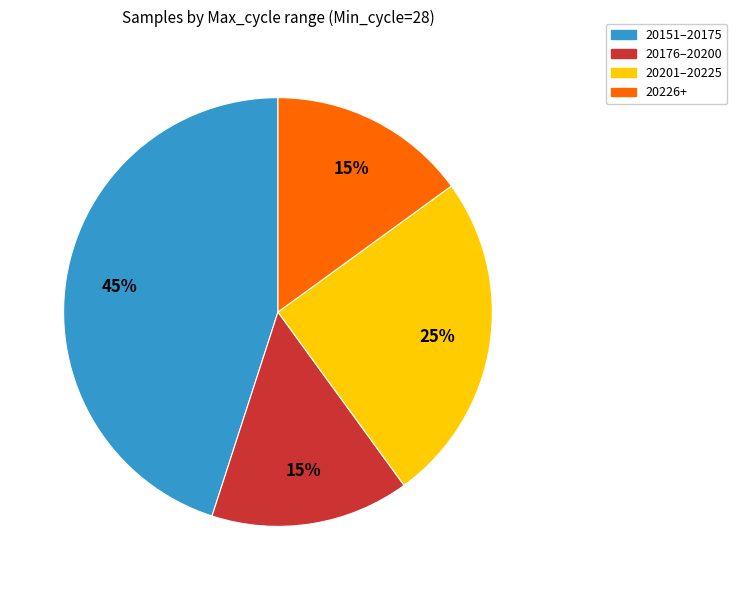

Which category has the biggest portion of the pie?

20151–20175